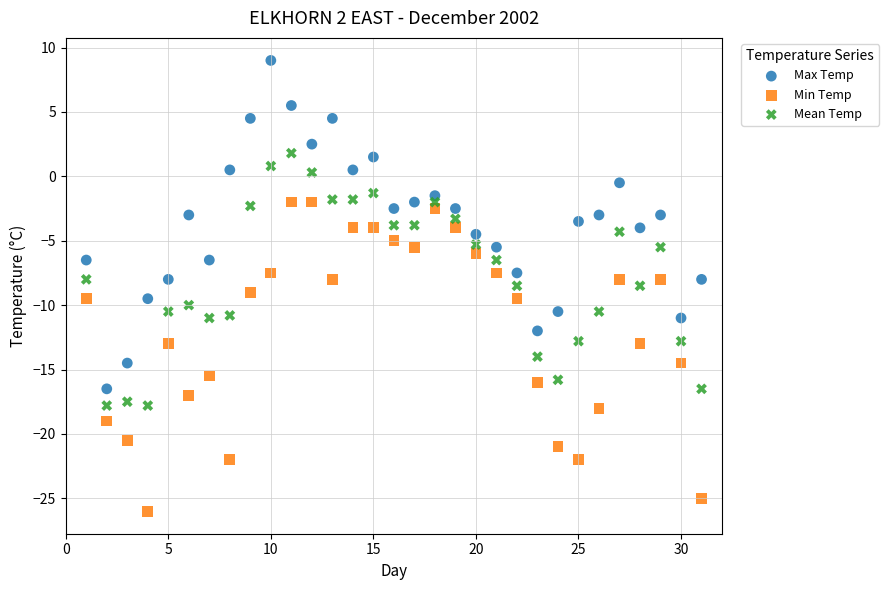

Which series reaches the maximum Y coordinate?

Max Temp